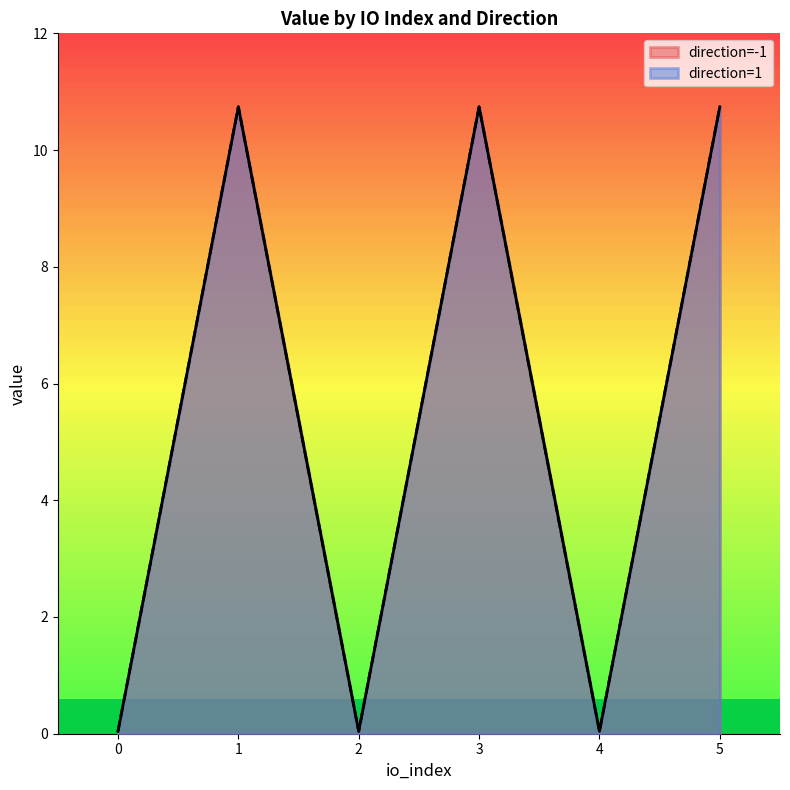

How many lines are shown in the chart?

2